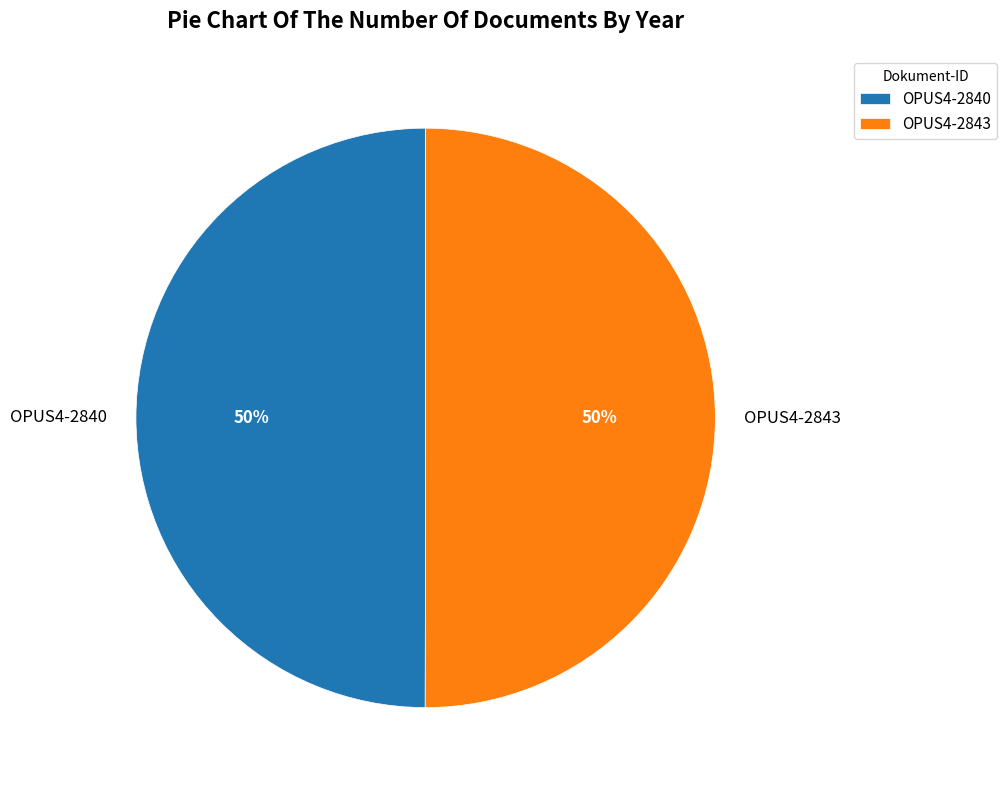

True or false: OPUS4-2840 accounts for 44% of the total.

False